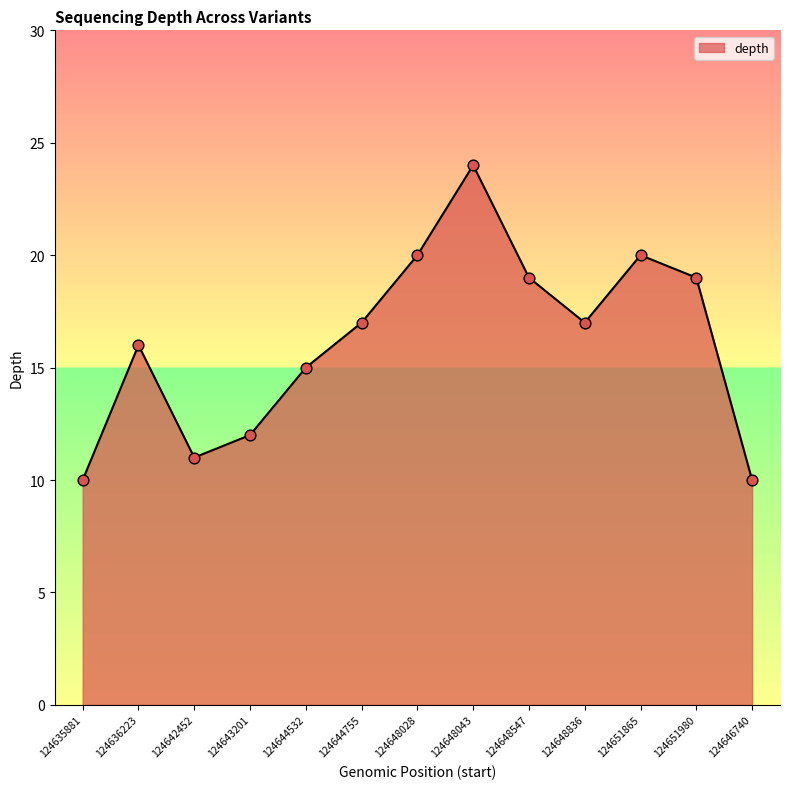

What is the change in value from 124644532 to 124648043?

+9